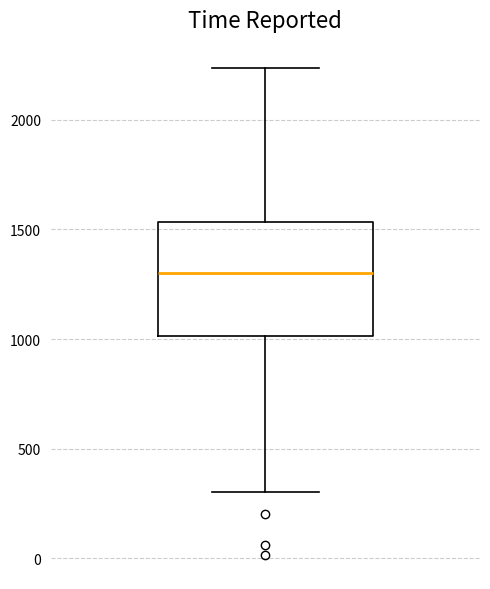

Read this box plot against the y-axis: the position of the median line, the range covered by the box, and the ends of both whiskers. The values are not printed on the chart, so give them approximately, as read against the axis.

median 1300, box 1000 to 1550, whiskers 300 to 2250